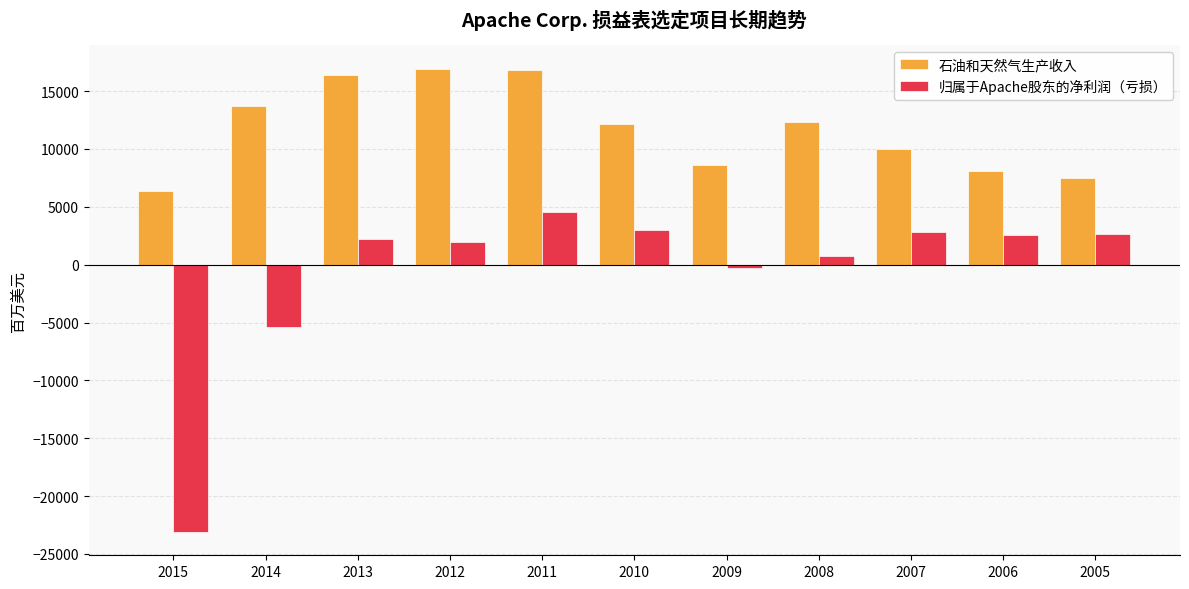

Is it true that 归属于Apache股东的净利润（亏损） equals 783 at 2005?

False